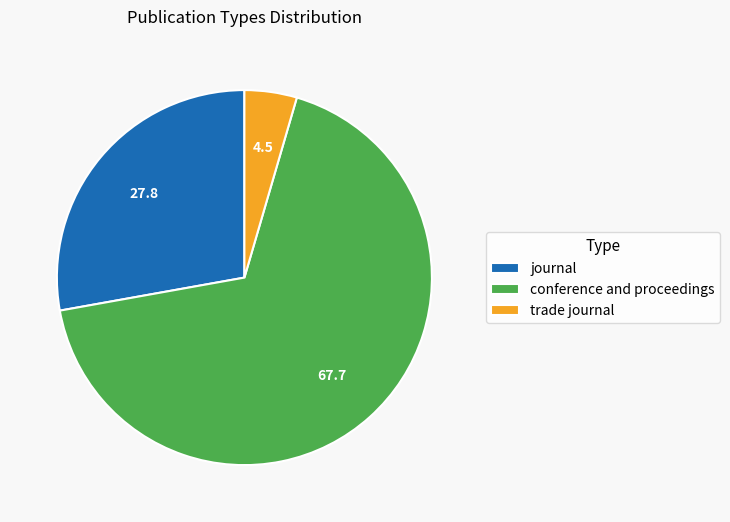

Is it true that conference and proceedings is 82% of the pie?

False